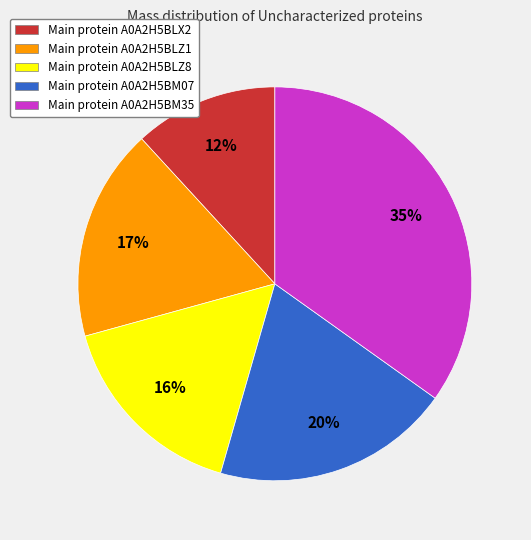

To the nearest percent, what is the difference between the largest and smallest slice percentages?

23%